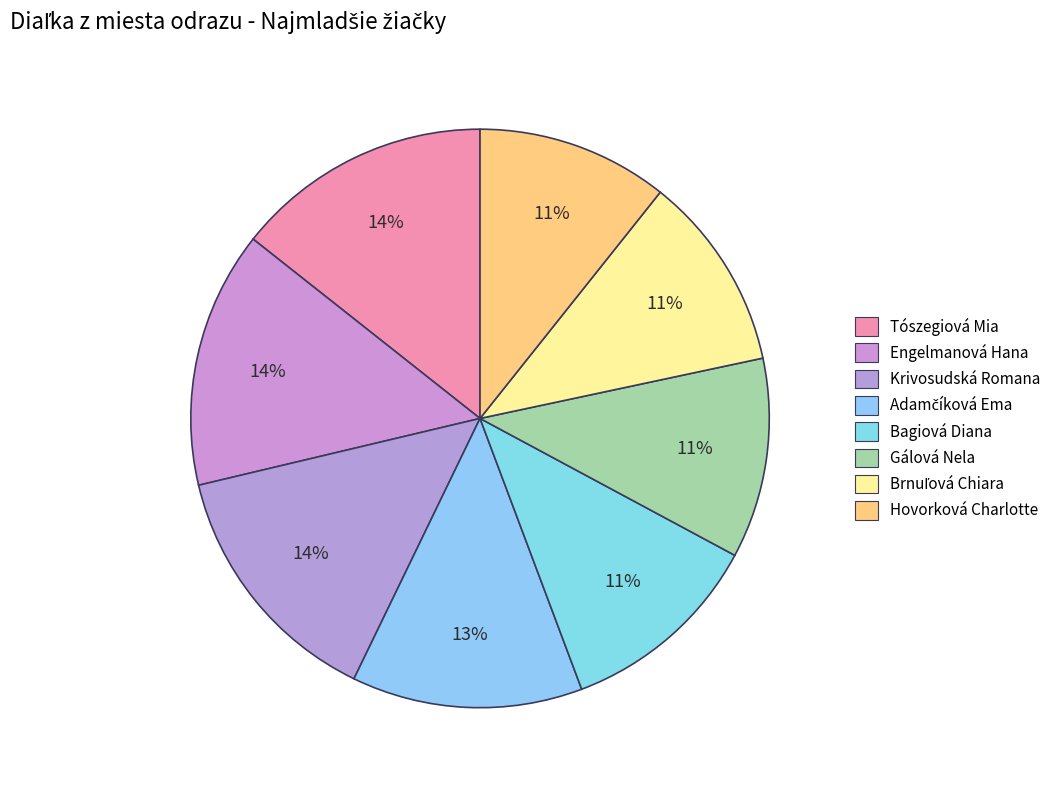

How many slices are in this pie chart?

8